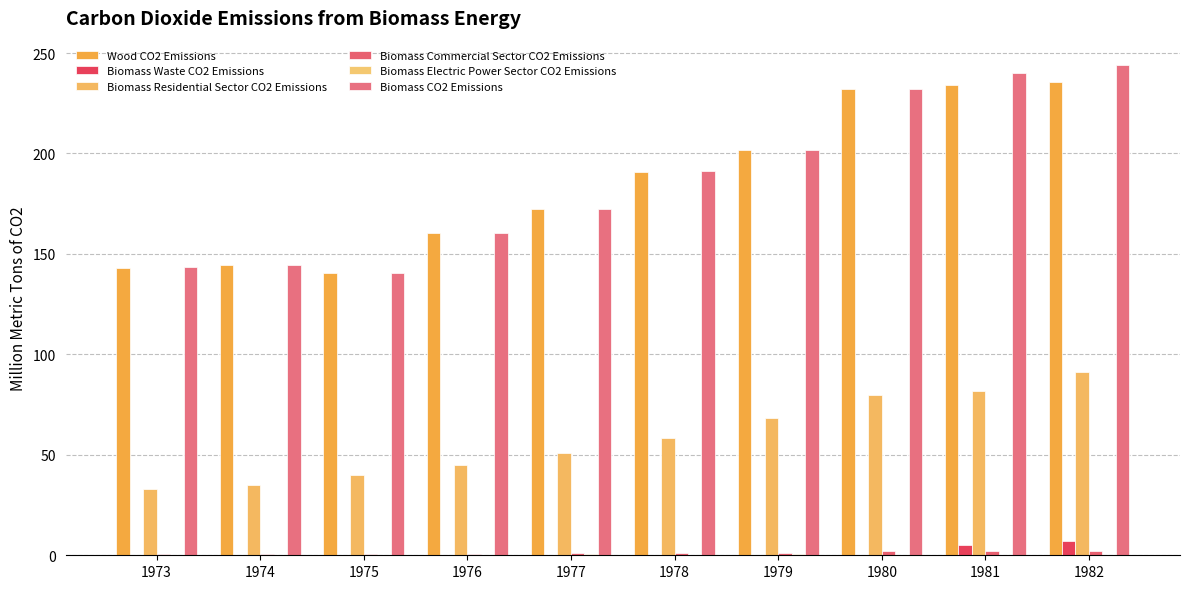

Are the bars grouped side by side (vs. stacked)?

Yes